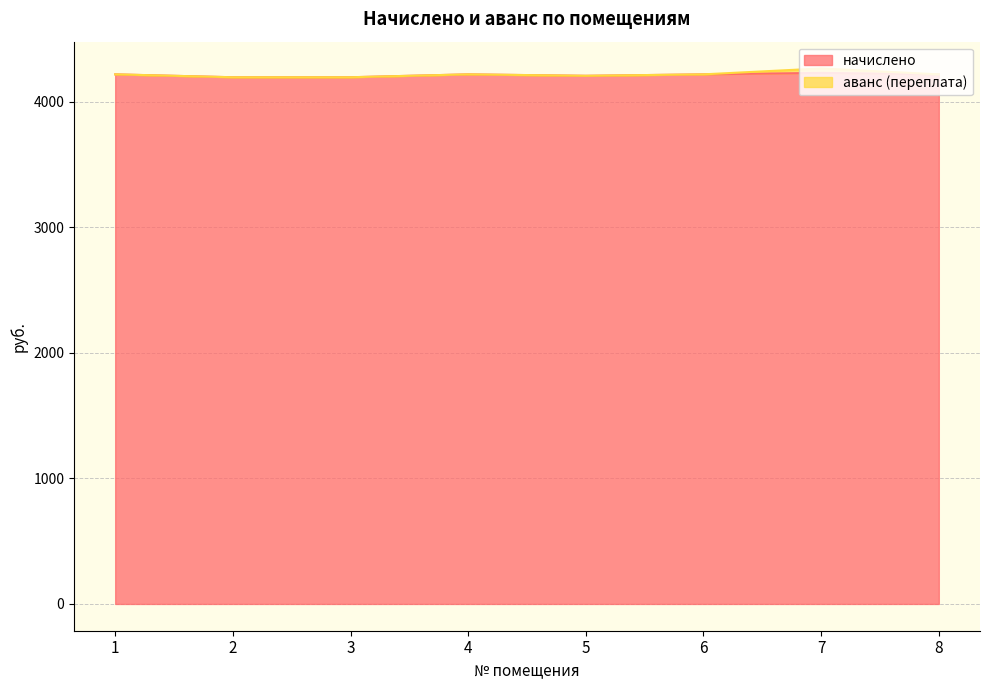

Where does the data first go above 4216?

1